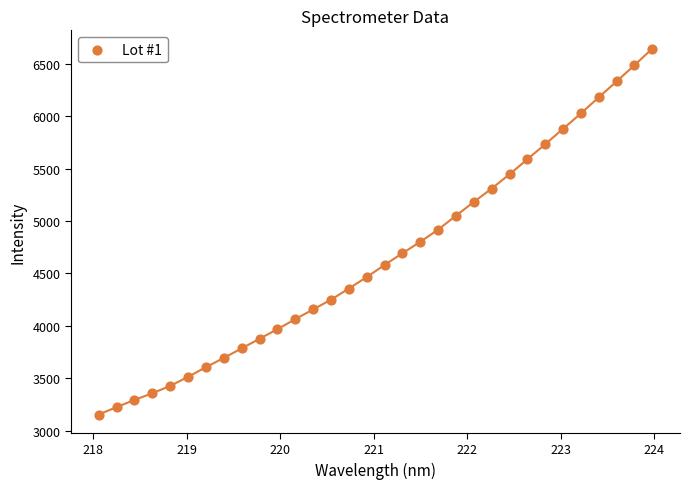

What is the range of X values (max minus min)?

5.9